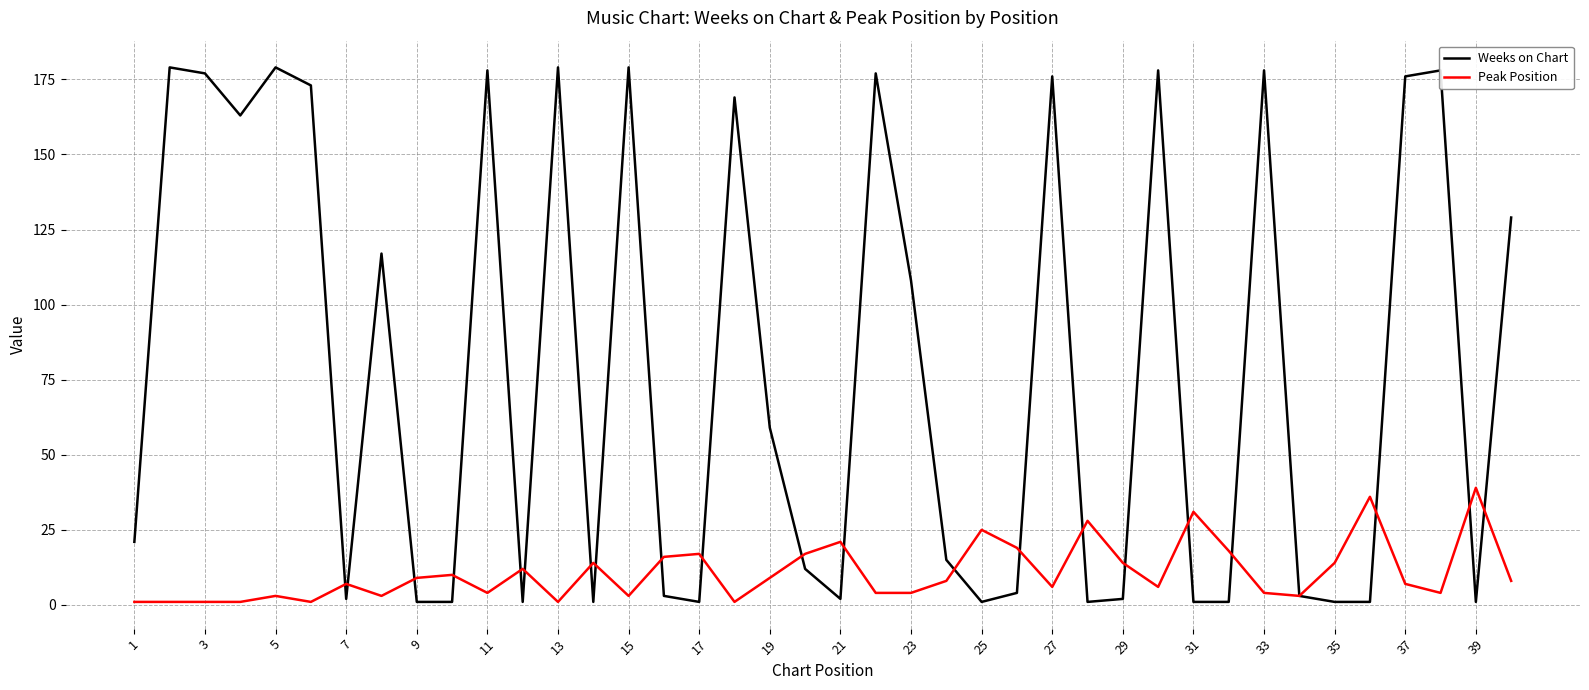

What is the minimum value for Peak Position?

1